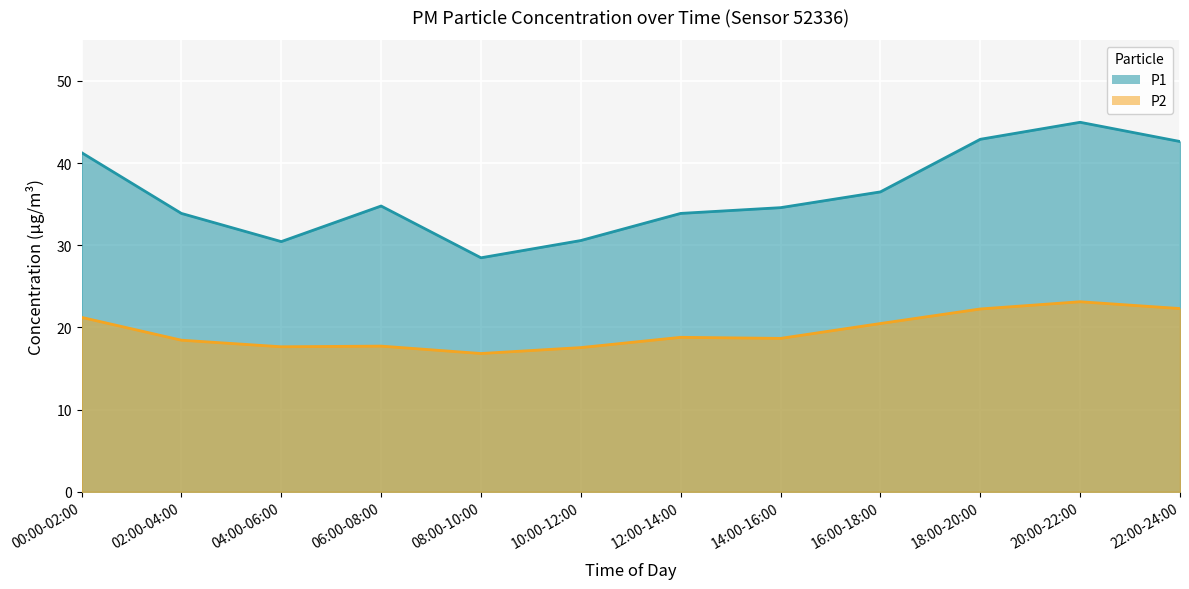

What is the difference between the P2 values at 10:00-12:00 and 08:00-10:00?

0.7